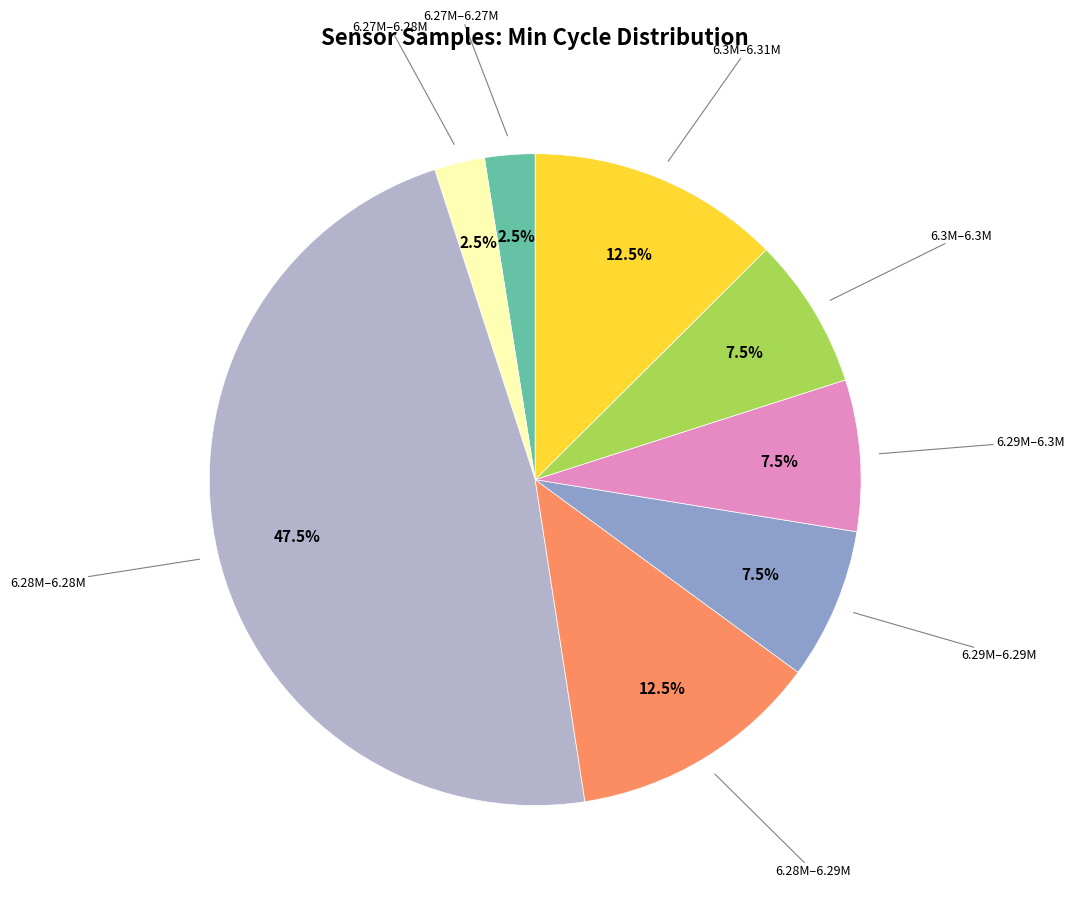

How many segments does this pie chart have?

8